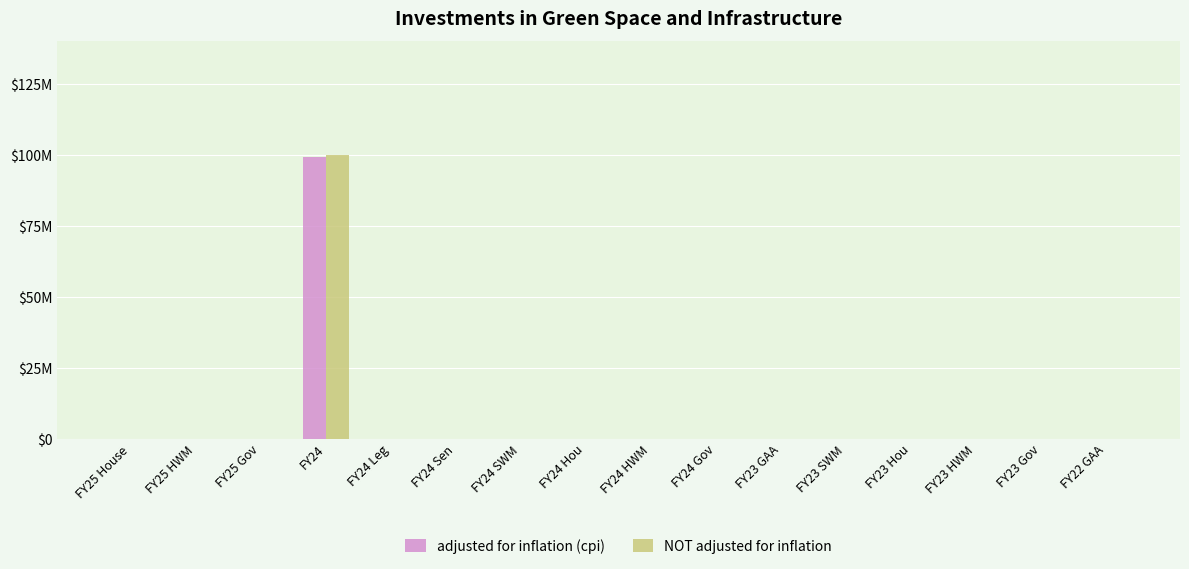

What is the label of the 4th bar from the left?

FY24